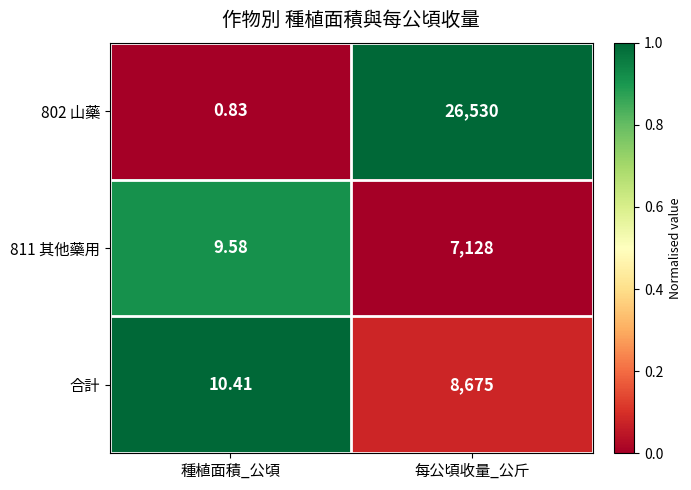

Which category has the highest value across all series?

每公頃收量_公斤